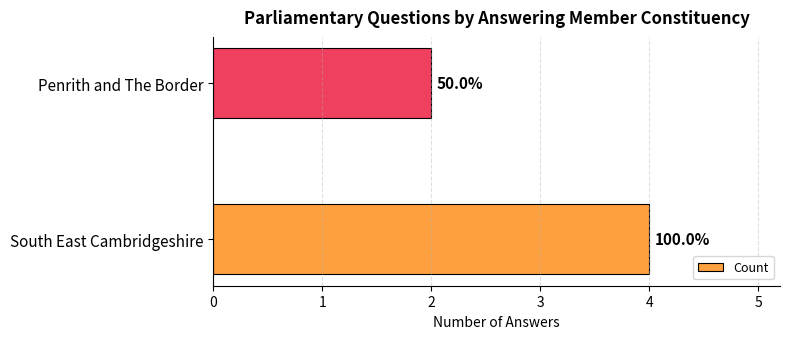

Are the bars grouped side by side (vs. stacked)?

No